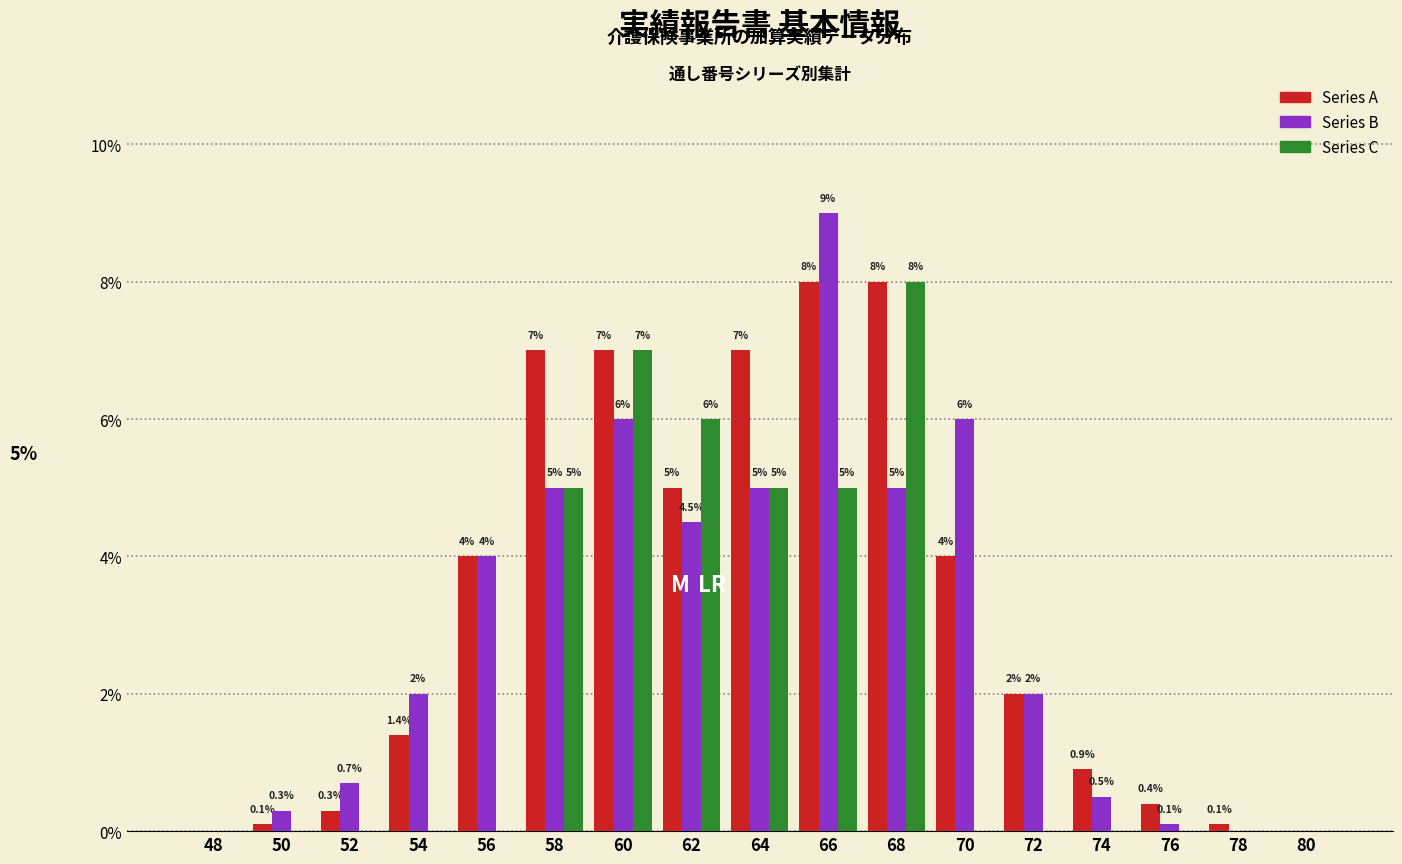

Reading left to right, extract all data points from this chart.

Series A: 48=0.0	50=0.1	52=0.3	54=1.4	56=4.0	58=7.0	60=7.0	62=5.0	64=7.0	66=8.0	68=8.0	70=4.0	72=2.0	74=0.9	76=0.4	78=0.1	80=0.0
Series B: 48=0.0	50=0.3	52=0.7	54=2.0	56=4.0	58=5.0	60=6.0	62=4.5	64=5.0	66=9.0	68=5.0	70=6.0	72=2.0	74=0.5	76=0.1	78=0.0	80=0.0
Series C: 48=0.0	50=0.0	52=0.0	54=0.0	56=0.0	58=5.0	60=7.0	62=6.0	64=5.0	66=5.0	68=8.0	70=0.0	72=0.0	74=0.0	76=0.0	78=0.0	80=0.0